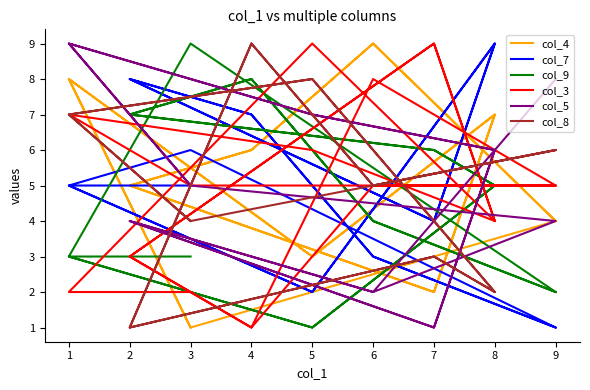

What is the sum of all col_3 values?

88